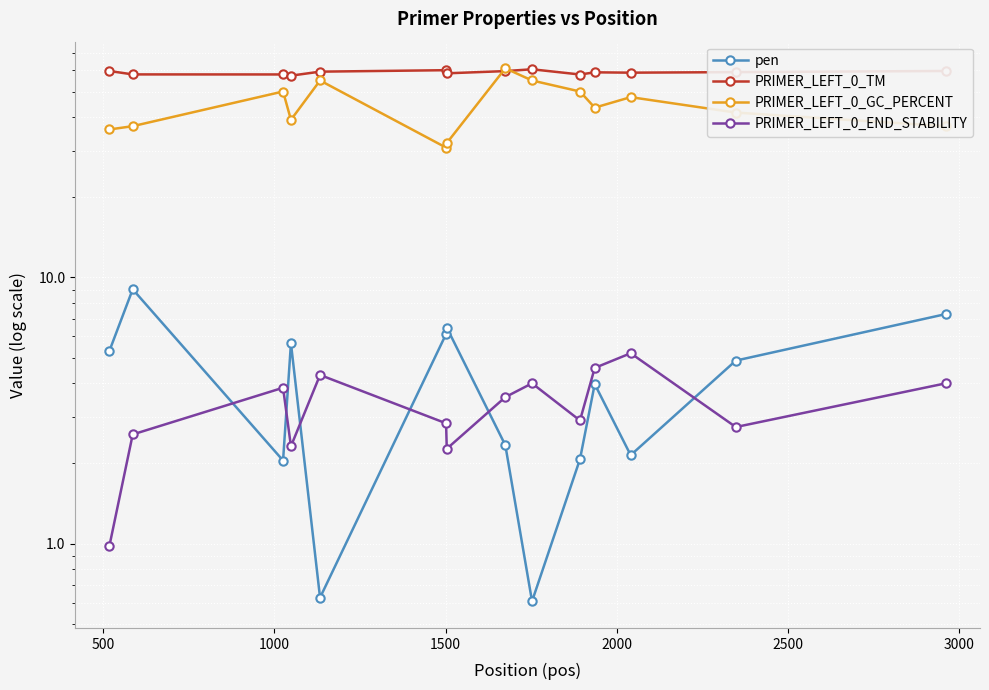

In PRIMER_LEFT_0_TM, how many points are lower than both neighbors (excluding endpoints)?

4